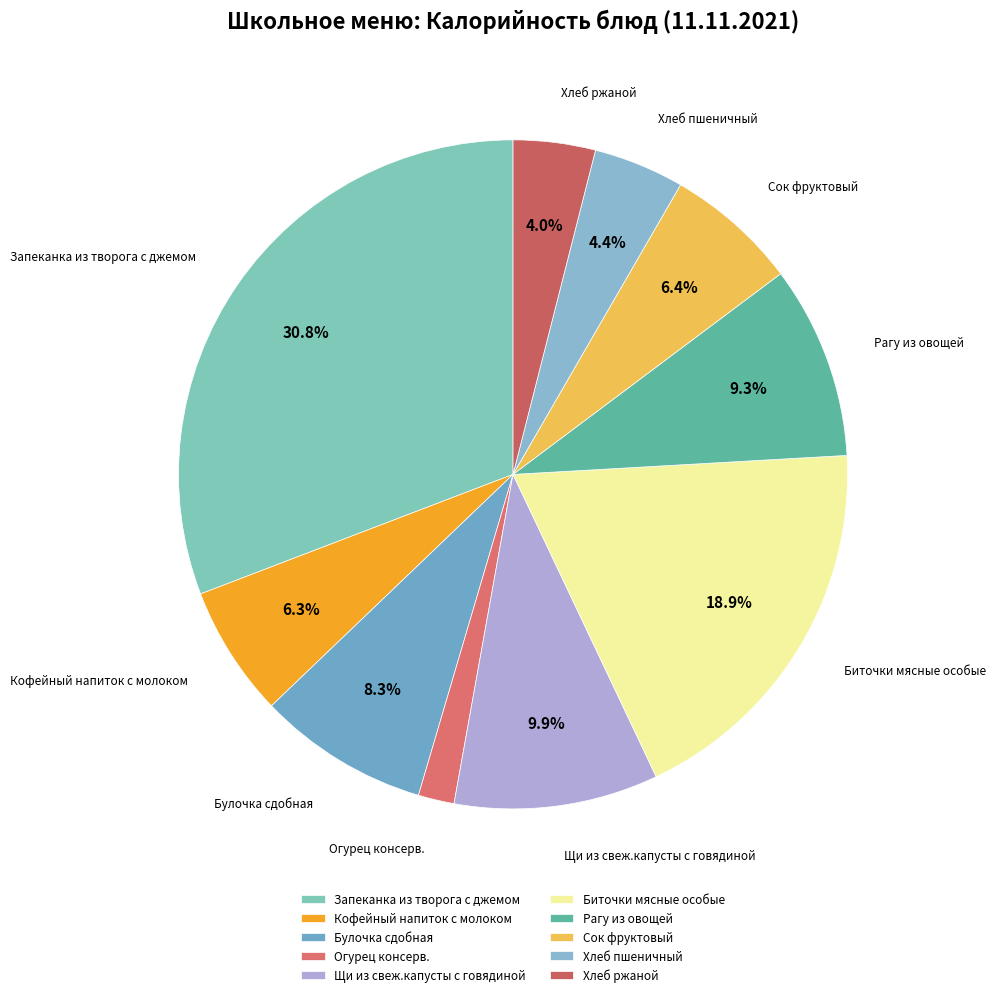

What percentage is the Кофейный напиток с молоком slice, to the nearest percent?

6%